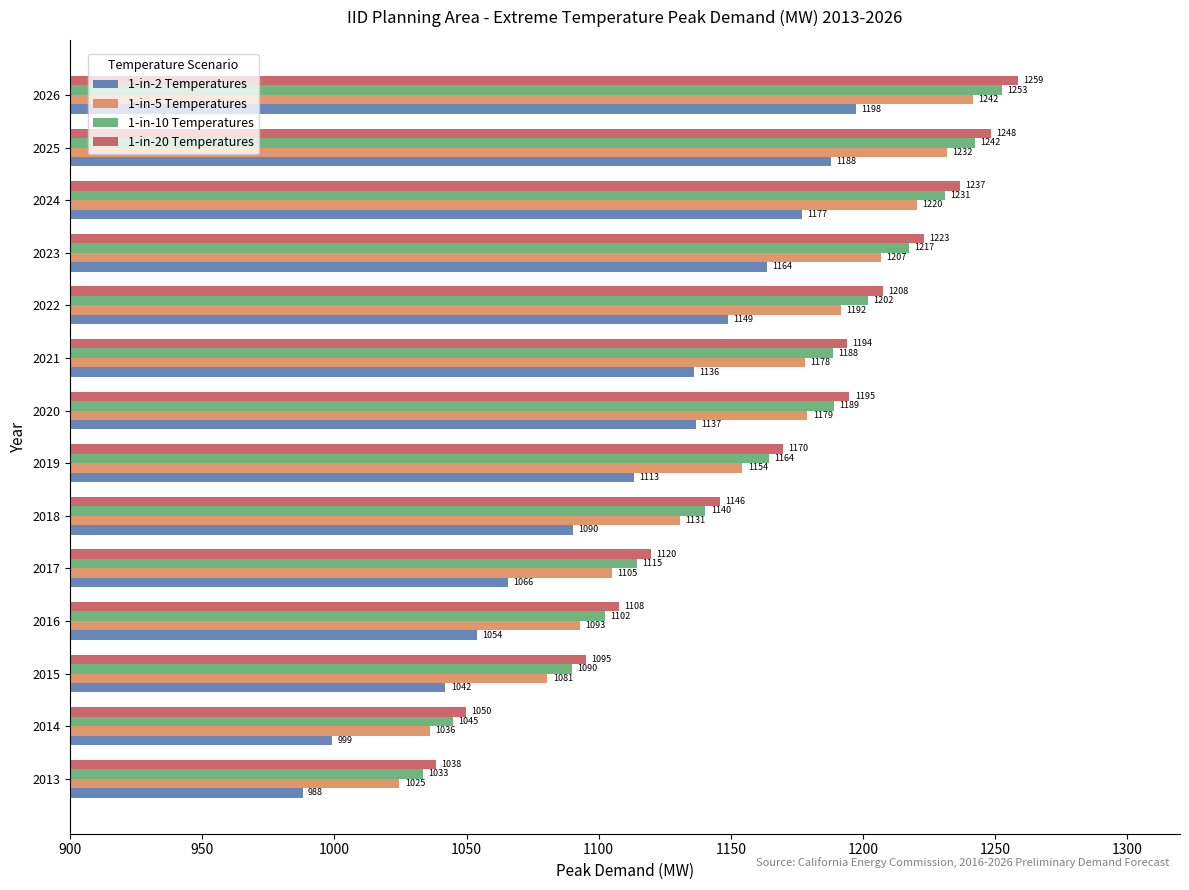

What is the difference between the highest and lowest values at 2020?

58.0